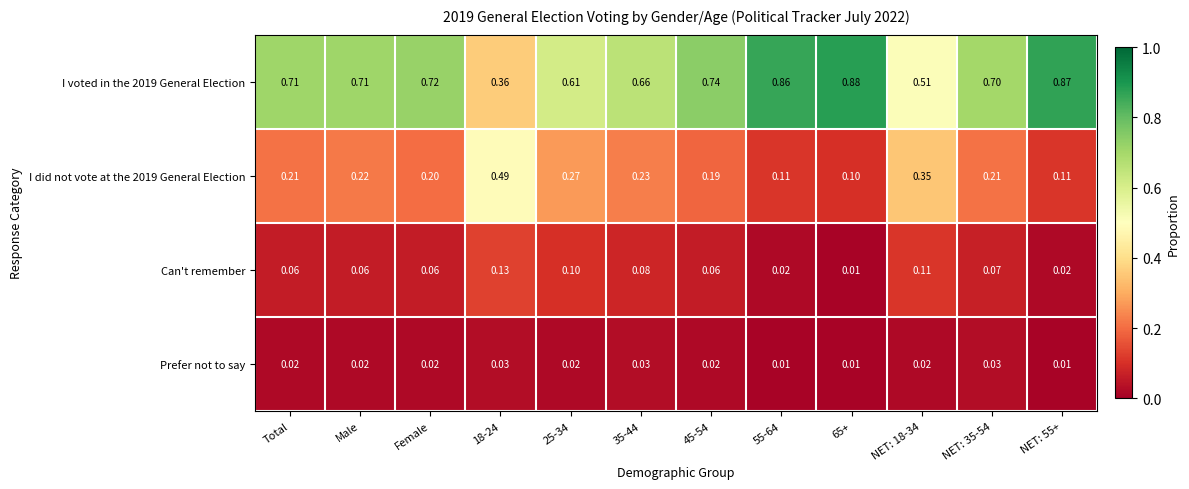

Is the value of I voted in the 2019 General Election at 25-34 greater than the value of I did not vote at the 2019 General Election at 35-44?

Yes